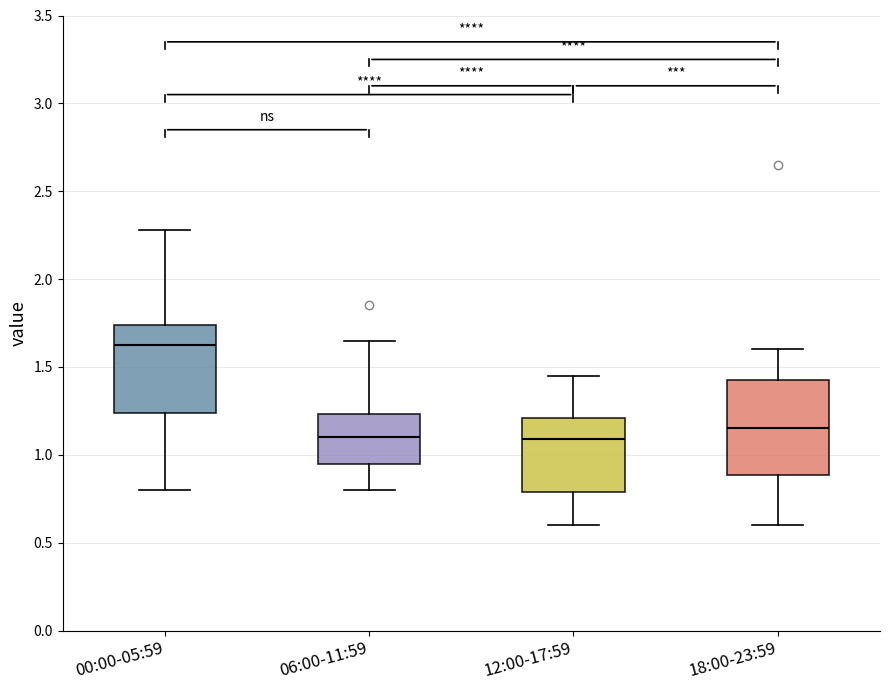

Reading left to right, read every box against the y-axis: the position of its median line, the range the box covers, and the ends of its whiskers. The values are not printed on the chart, so give them approximately, as read against the axis.

00:00-05:59: median 1.65, box 1.25 to 1.75, whiskers 0.80 to 2.30
06:00-11:59: median 1.10, box 0.95 to 1.25, whiskers 0.80 to 1.65
12:00-17:59: median 1.10, box 0.80 to 1.20, whiskers 0.60 to 1.45
18:00-23:59: median 1.15, box 0.90 to 1.45, whiskers 0.60 to 1.60